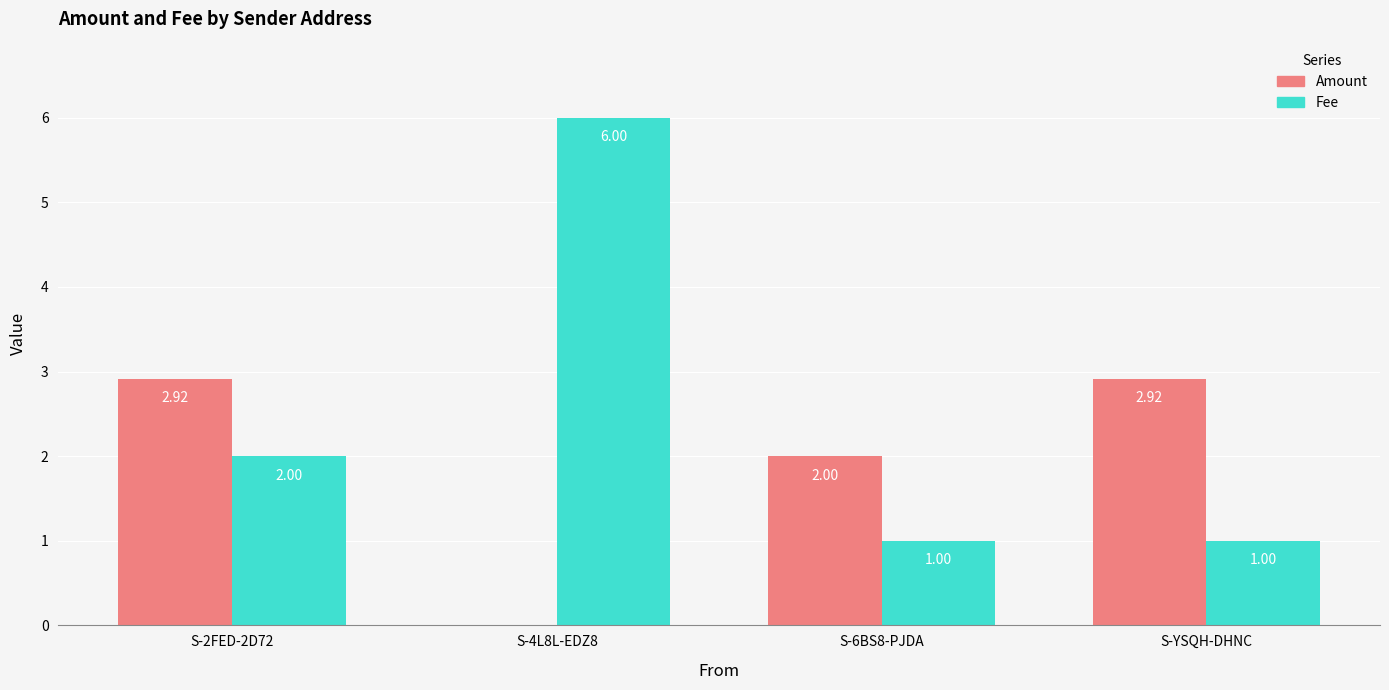

What is the sum of all Fee values?

10.0